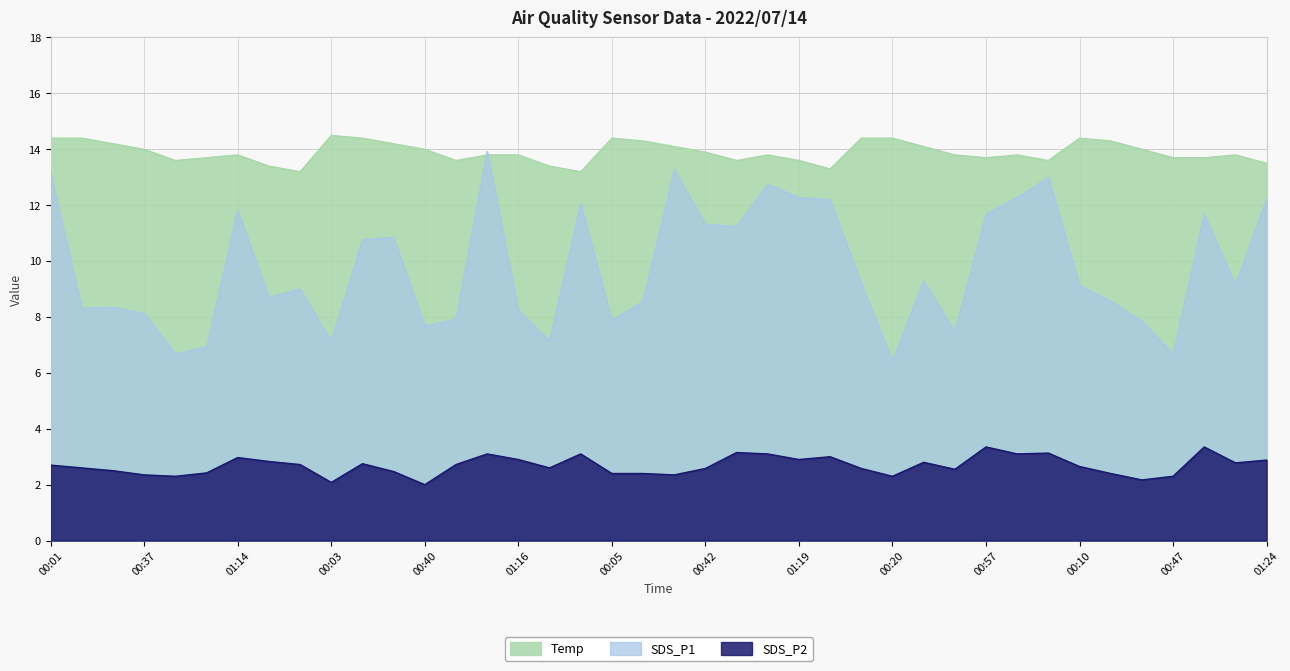

List the series in order of their overall mean, lowest first.

SDS_P2, SDS_P1, Temp